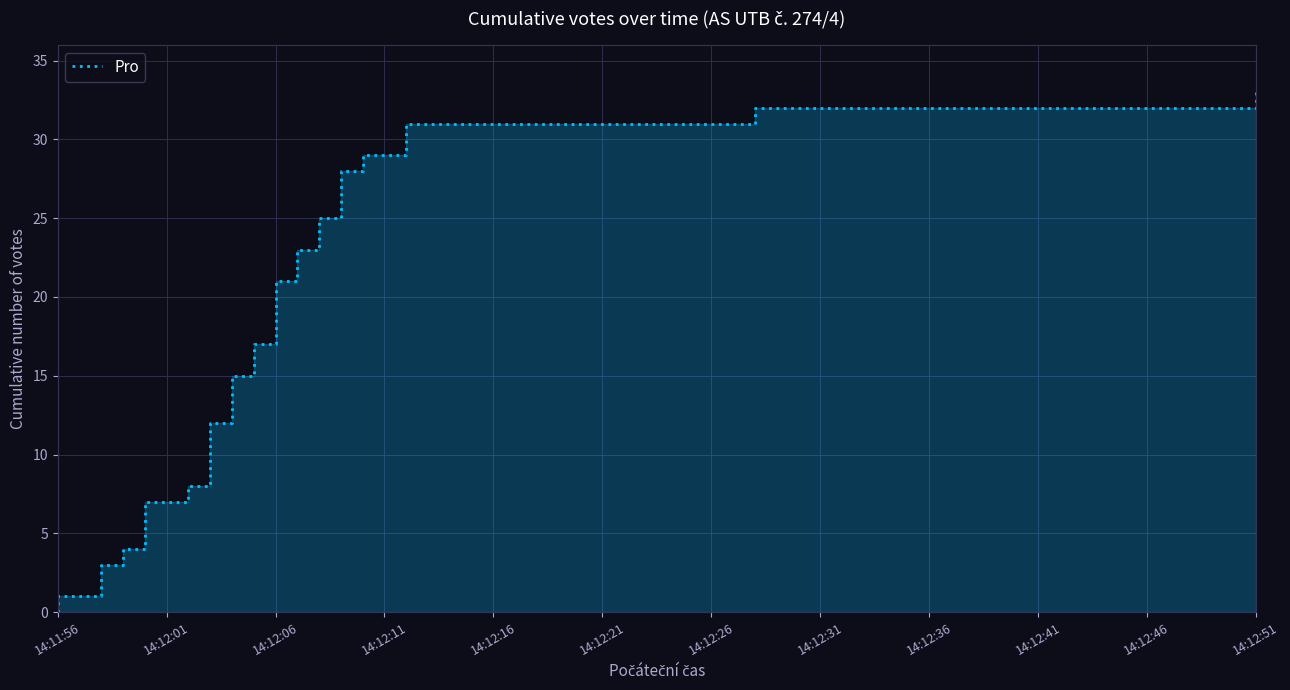

Count the number of categories in the chart.

17